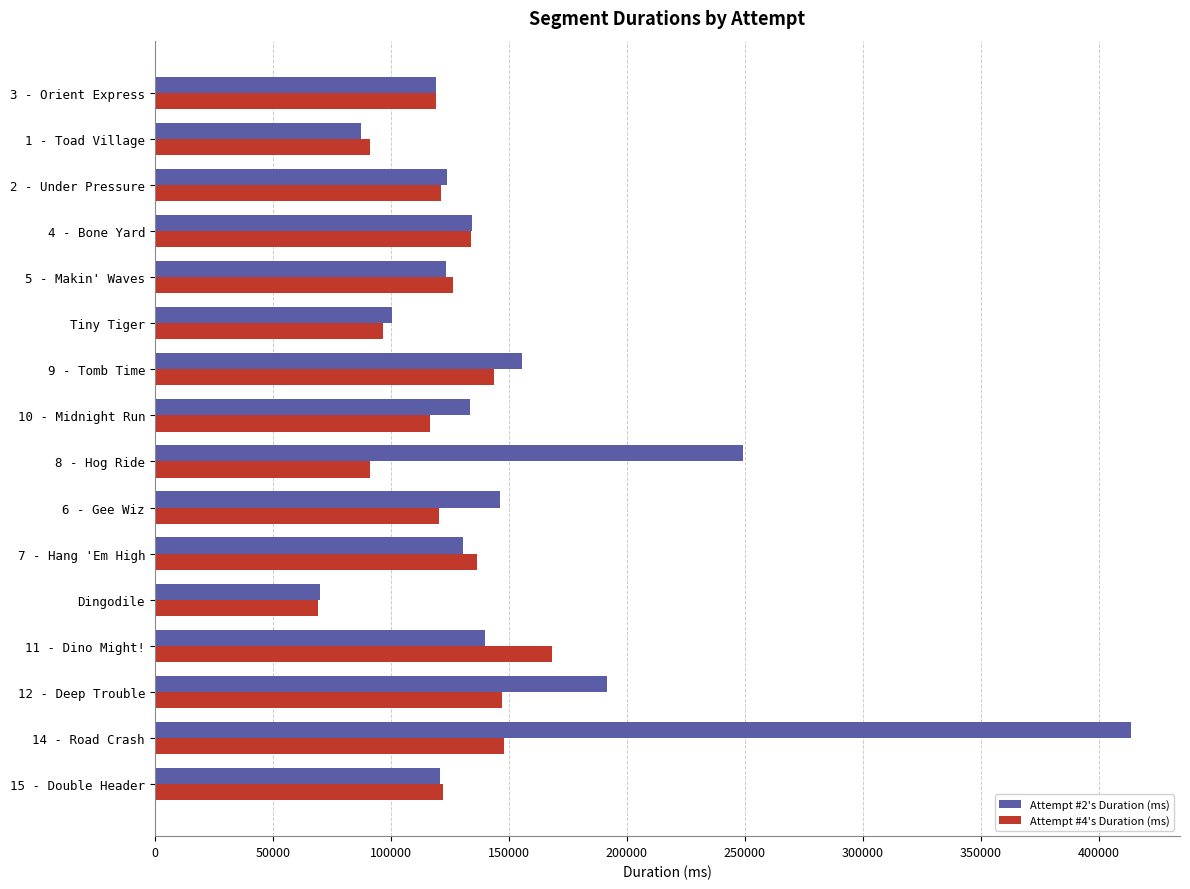

What is the difference between the maximum and minimum values in the Attempt #4's Duration (ms) series?

99267